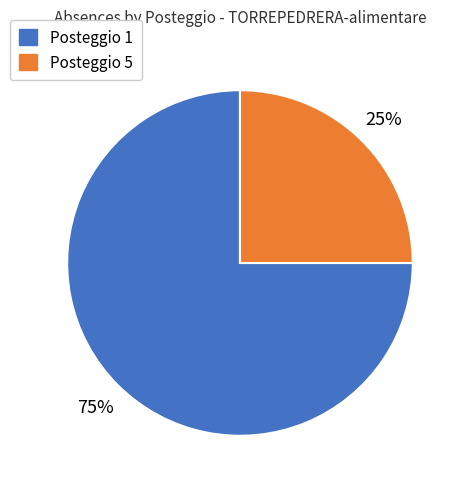

Does any single category account for the majority?

Yes